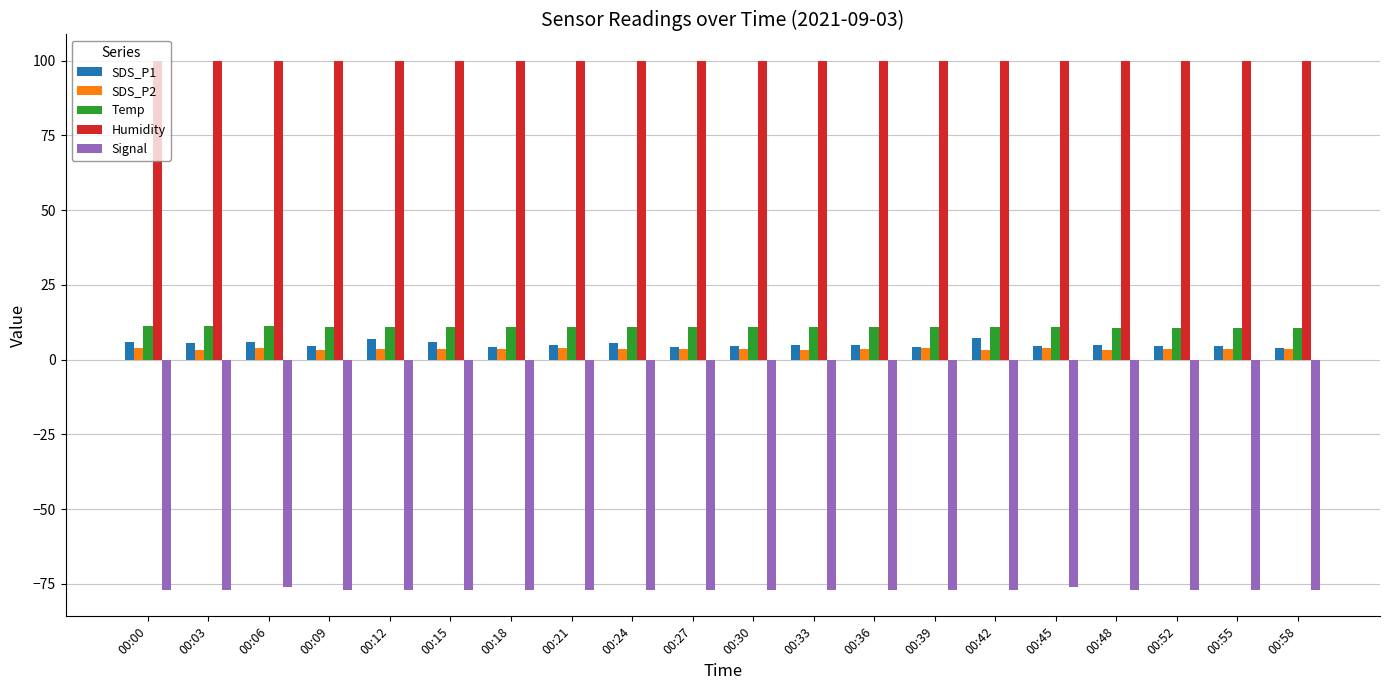

Which series has the largest total across all categories?

Humidity